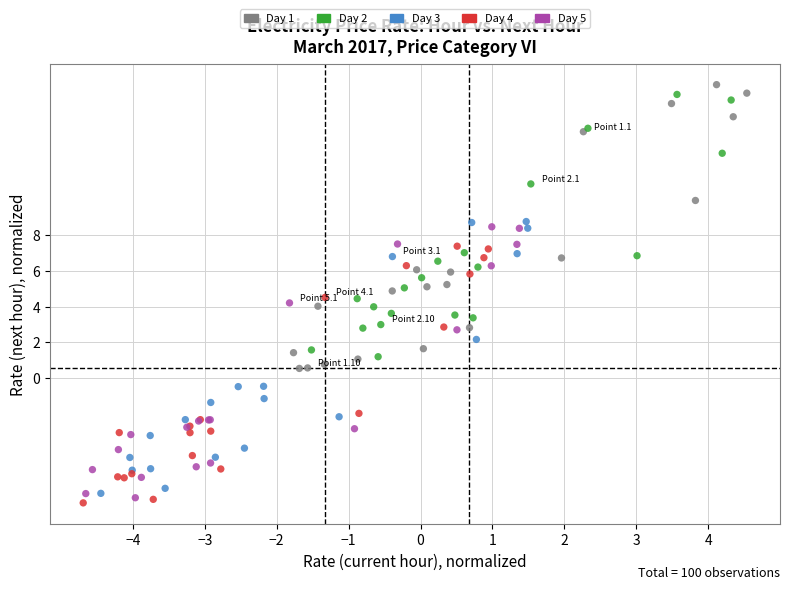

What are all the series names shown in the legend?

Day 1, Day 2, Day 3, Day 4, Day 5